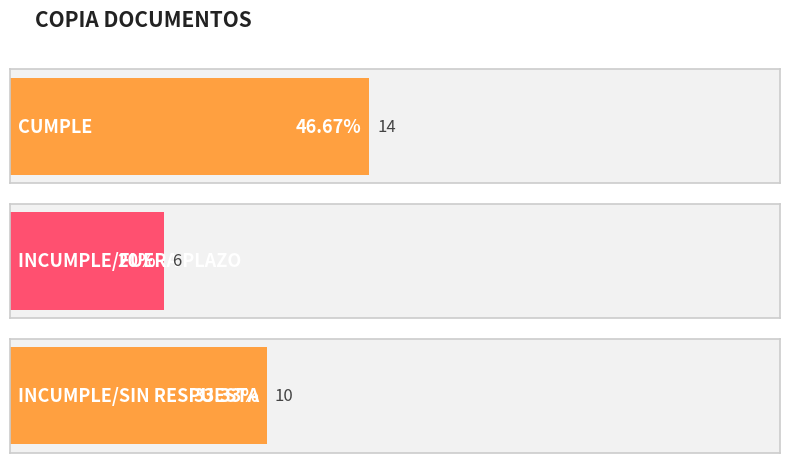

At INCUMPLE/FUERA PLAZO, list the series in order from smallest to largest.

INCUMPLE/FUERA PLAZO, INCUMPLE/SIN RESPUESTA, CUMPLE